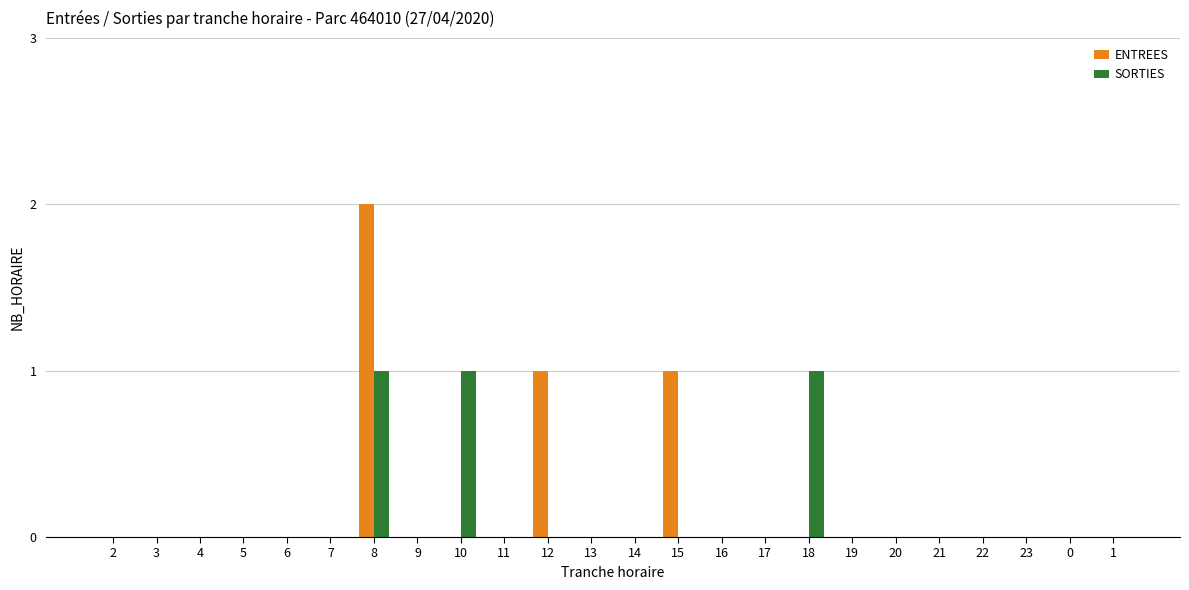

True or false: ENTREES has a value of 0 at 5.

True